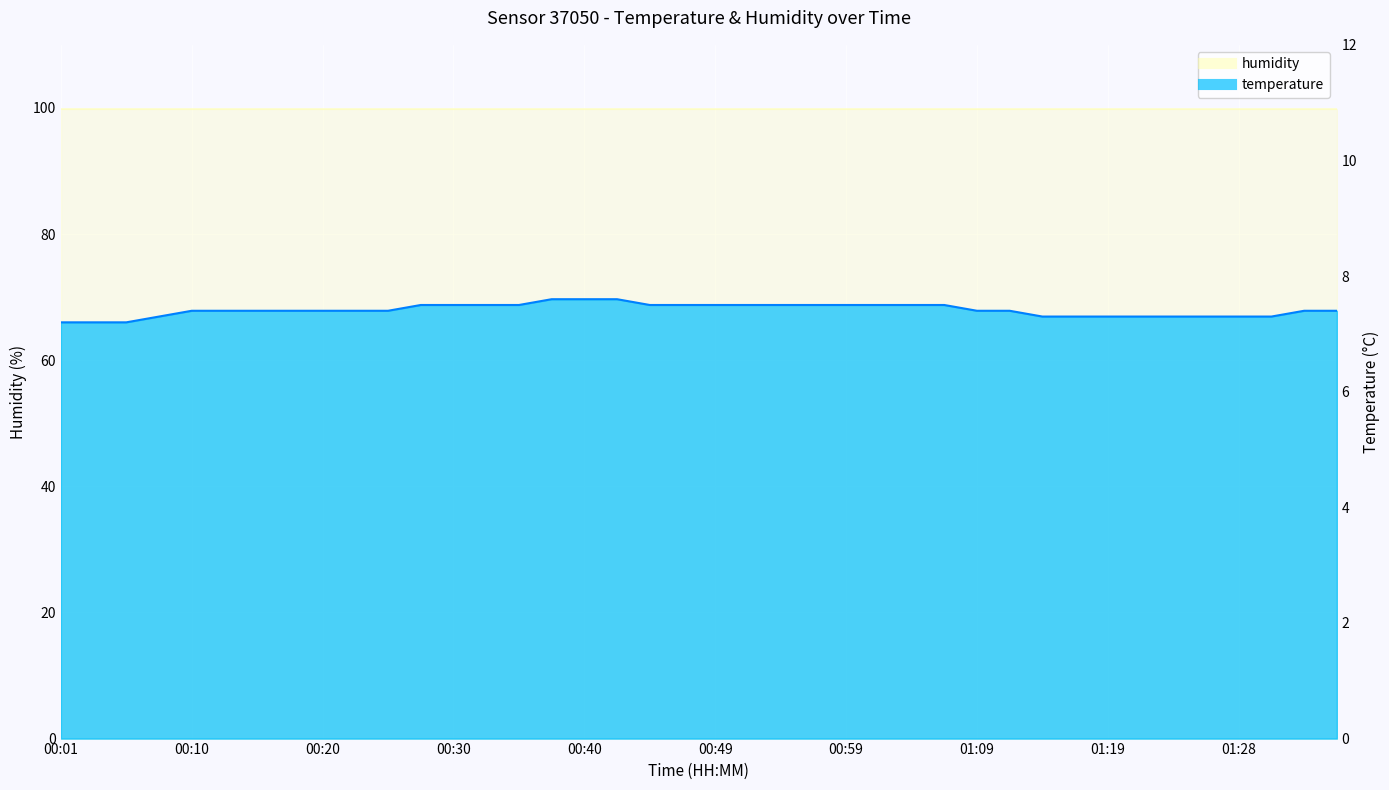

Read the value at 00:35.

7.5